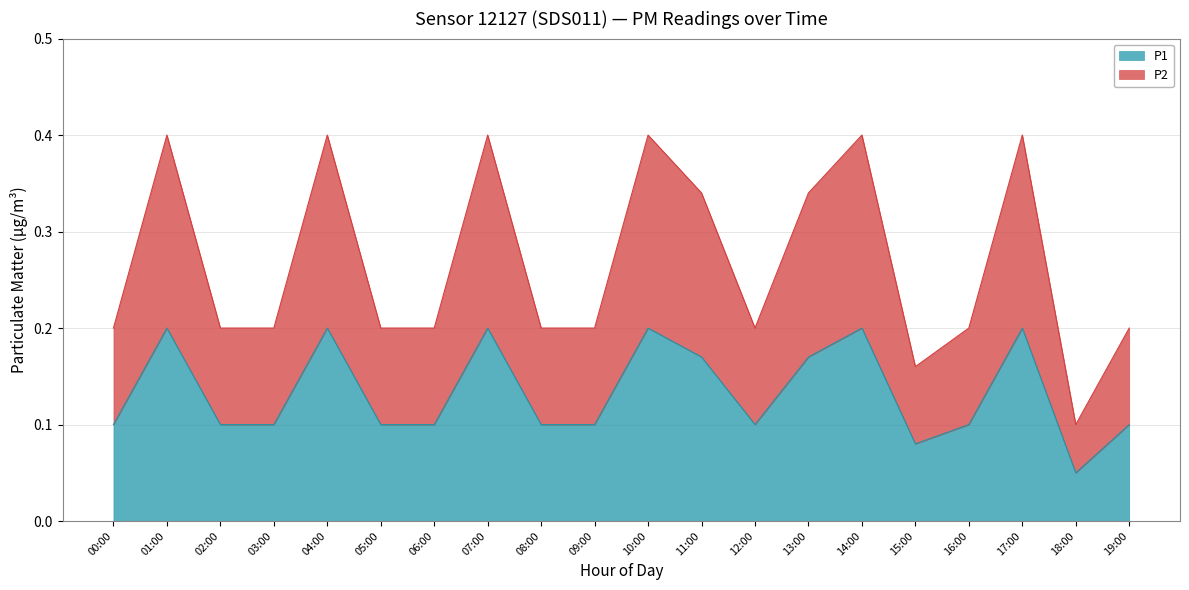

Rank the series at 16:00 from highest to lowest value.

P2, P1